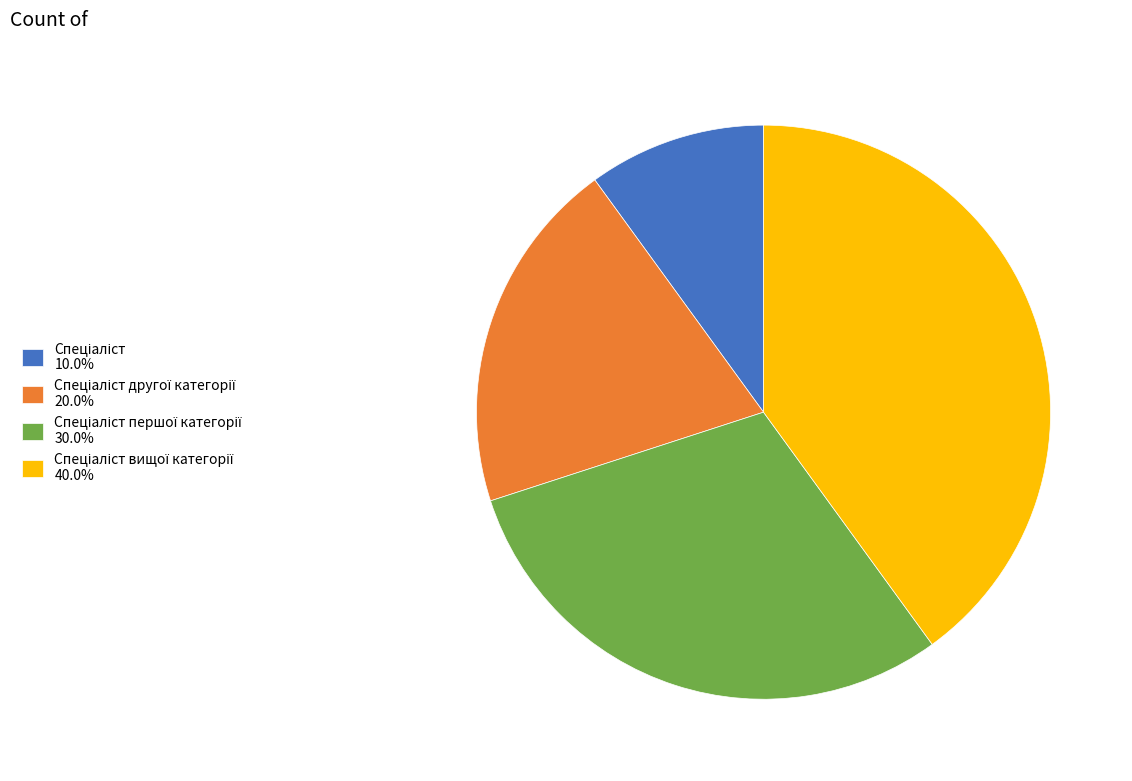

Is there any slice that represents more than half of the pie?

No